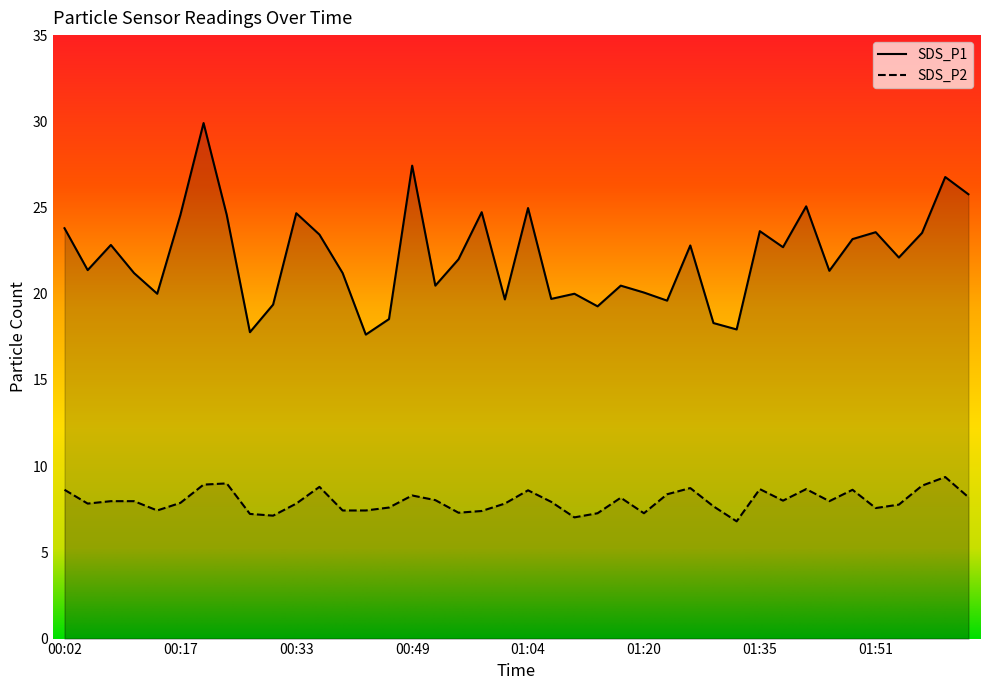

Where is the first local minimum for SDS_P1?

00:05